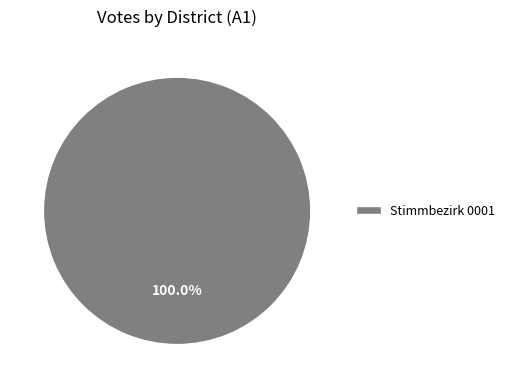

Does Stimmbezirk 0001 account for over 50% of the chart?

Yes